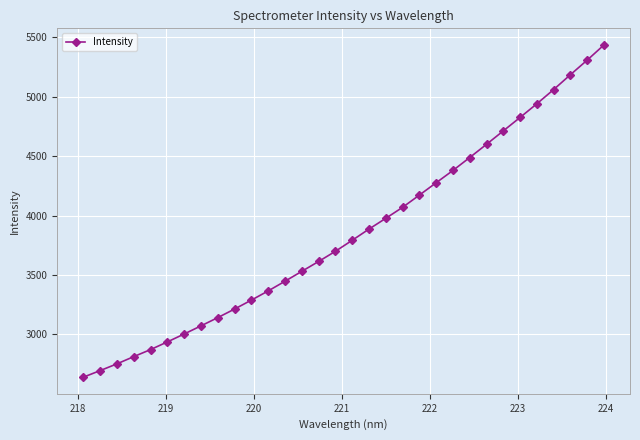

What is the smallest value displayed?

2640.3